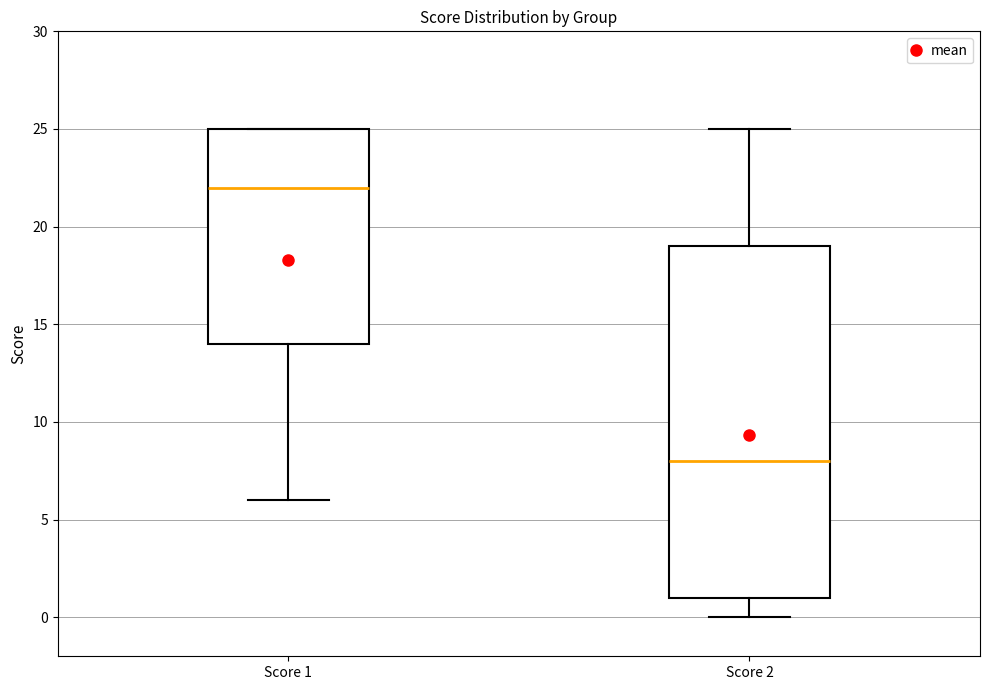

Which box has the highest median line?

Score 1